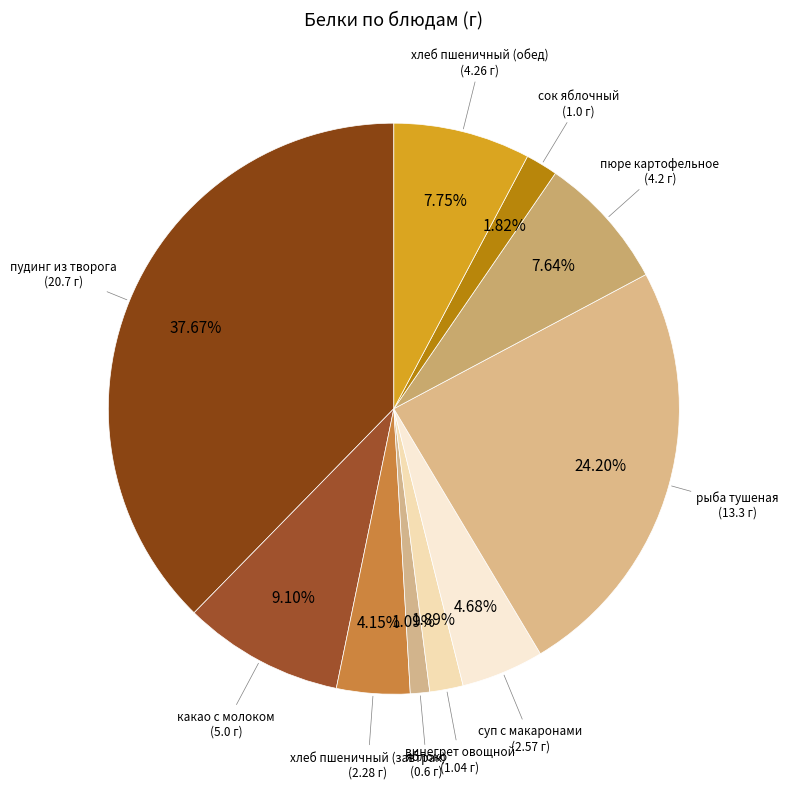

Which slice is the largest?

пудинг из творога